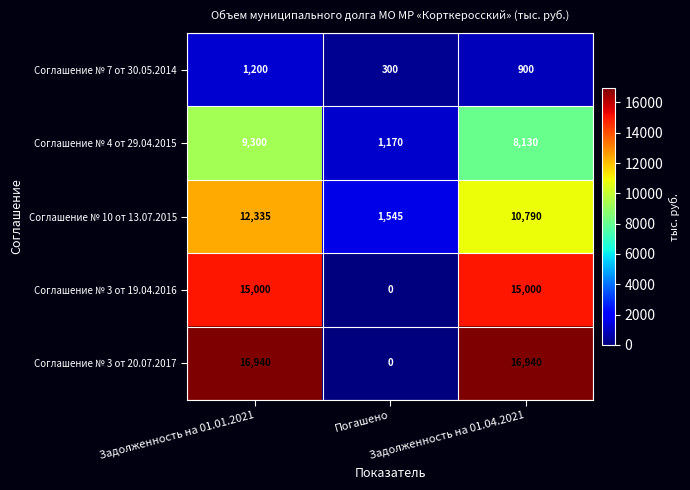

How many Соглашение № 4 от 29.04.2015 values are between 1170 and 9300?

3